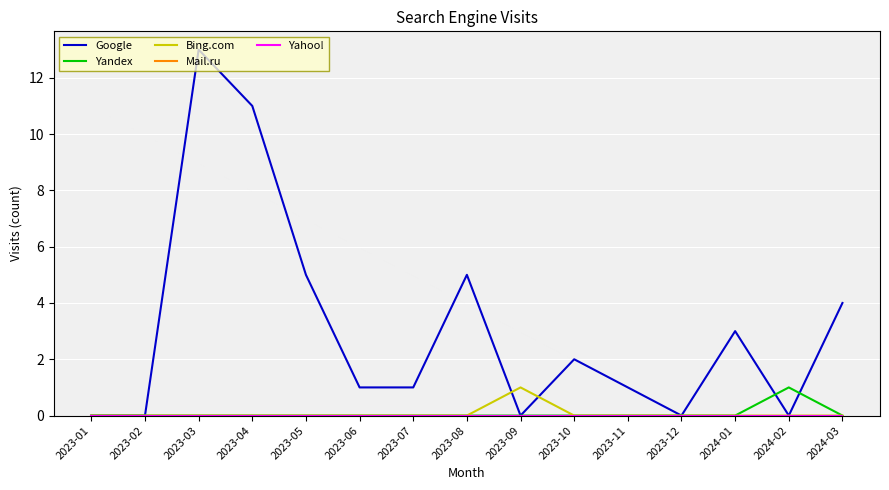

What is the label of the 10th point from the right?

2023-06